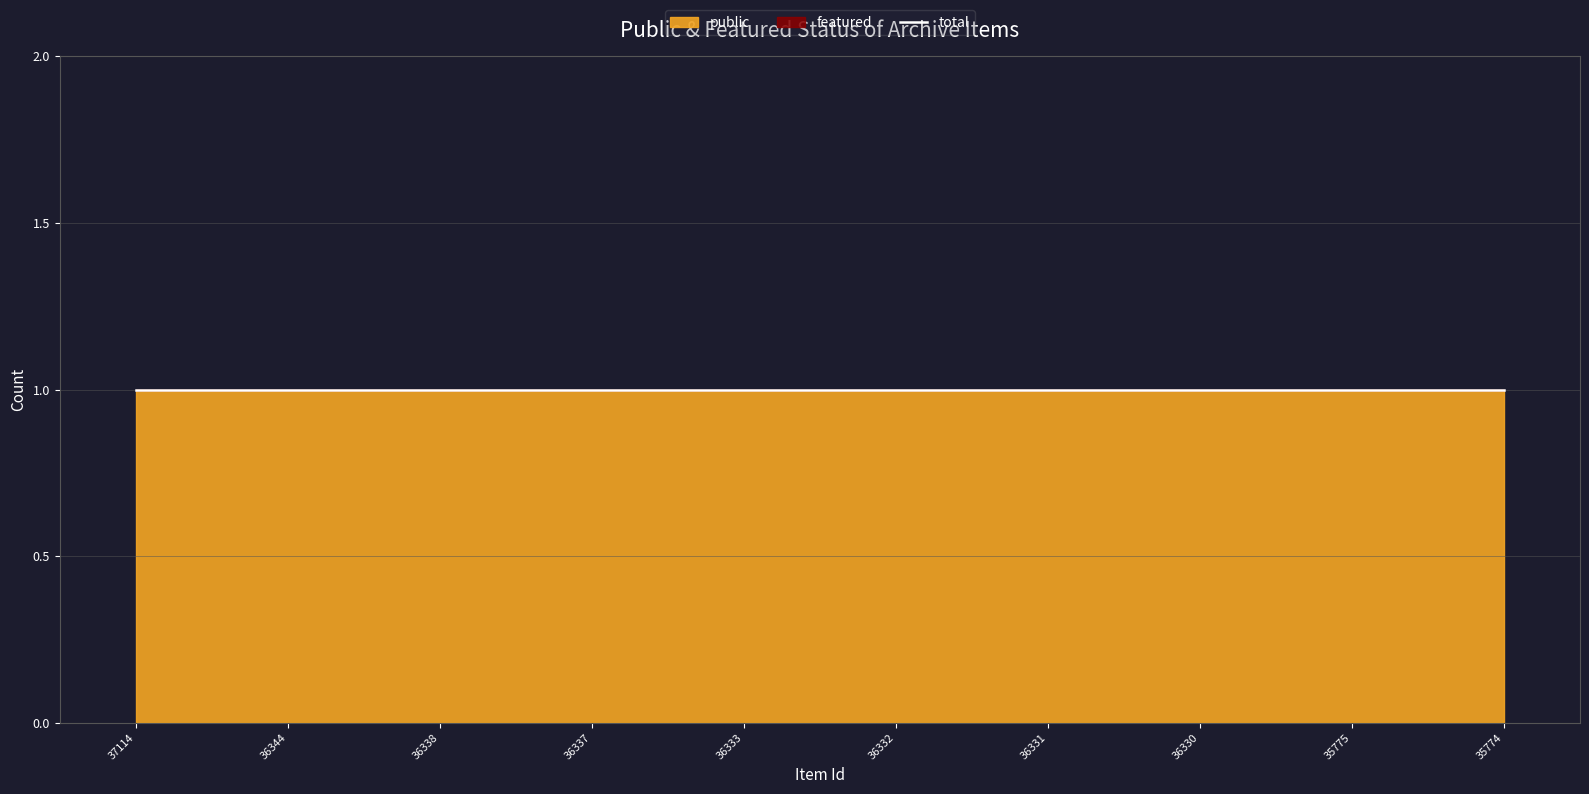

True or false: featured and public cross at least once.

False